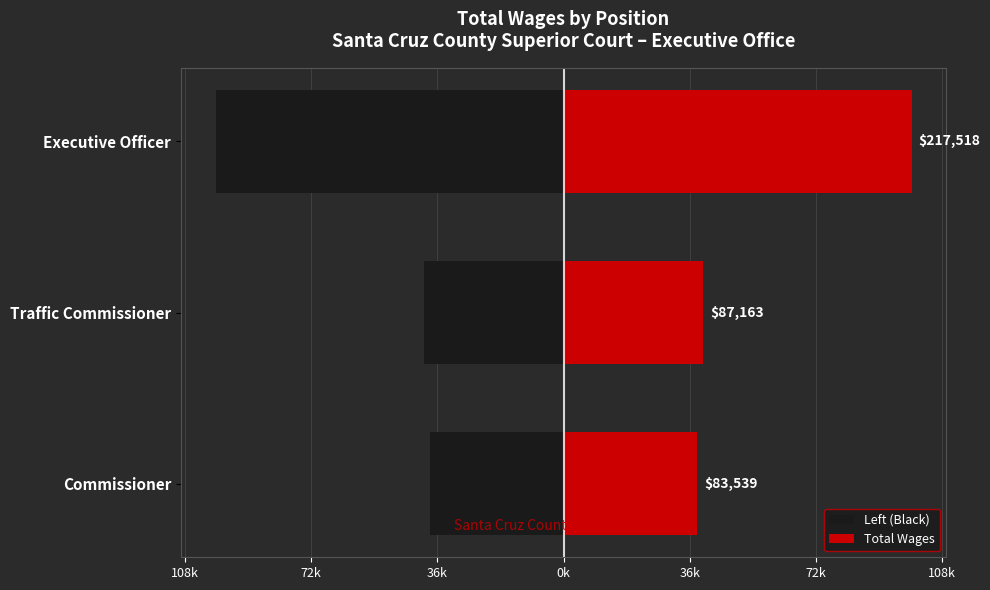

What is the average value of the Left (Black) series?

-59492.4